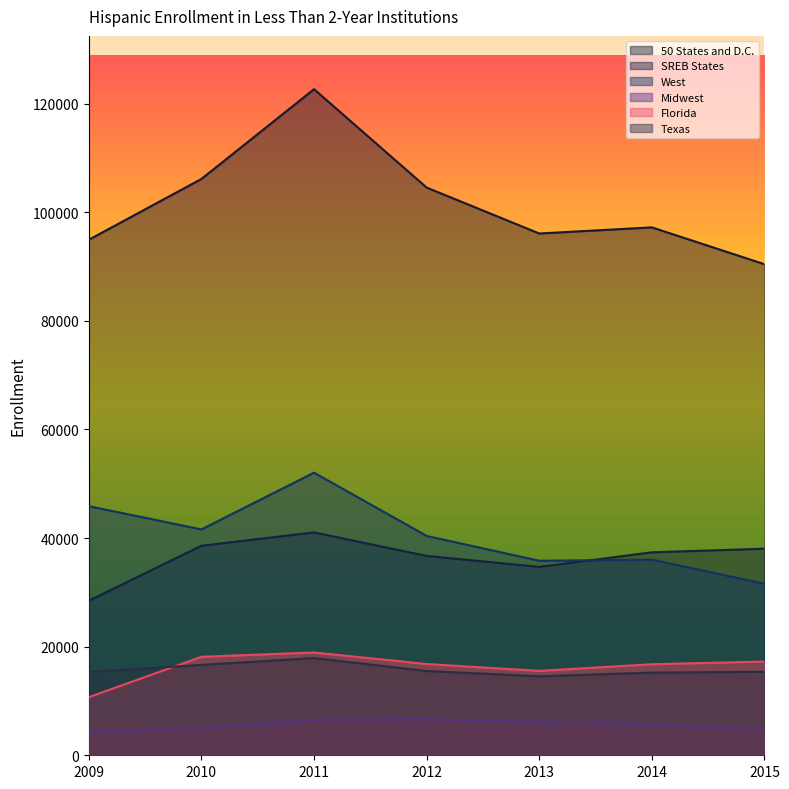

What is the total value across all series at 2014?

208316